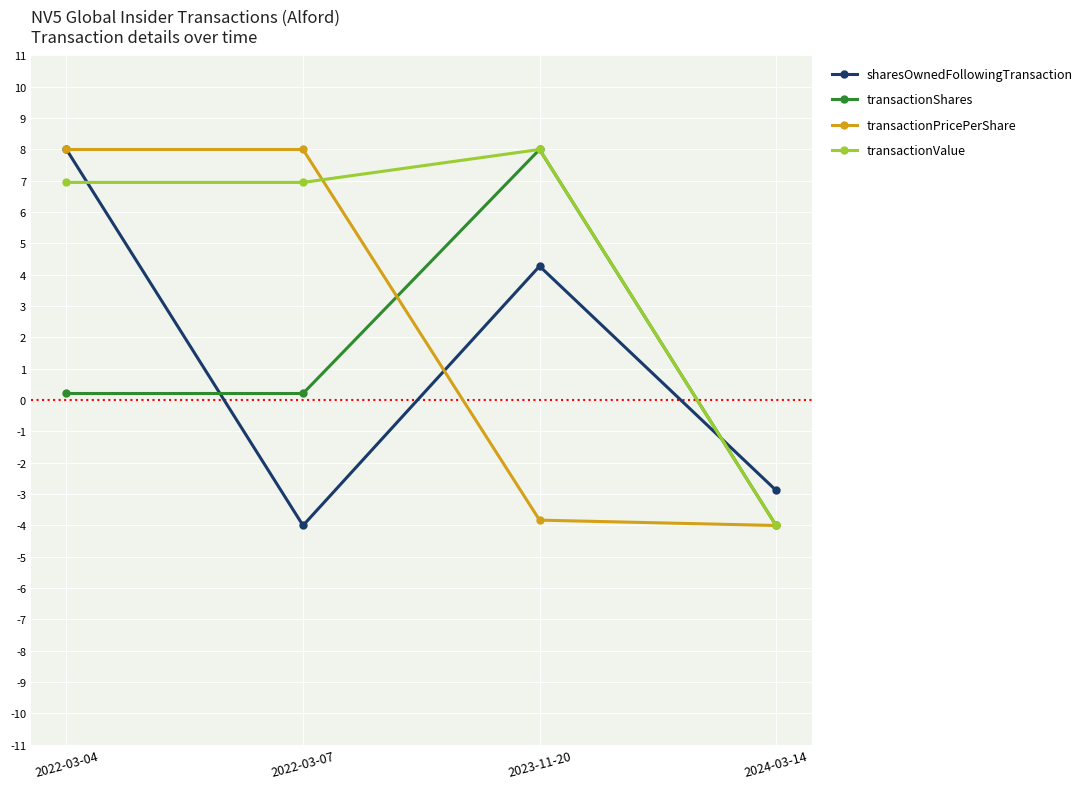

Where do sharesOwnedFollowingTransaction and transactionShares first cross each other?

2022-03-04 and 2022-03-07